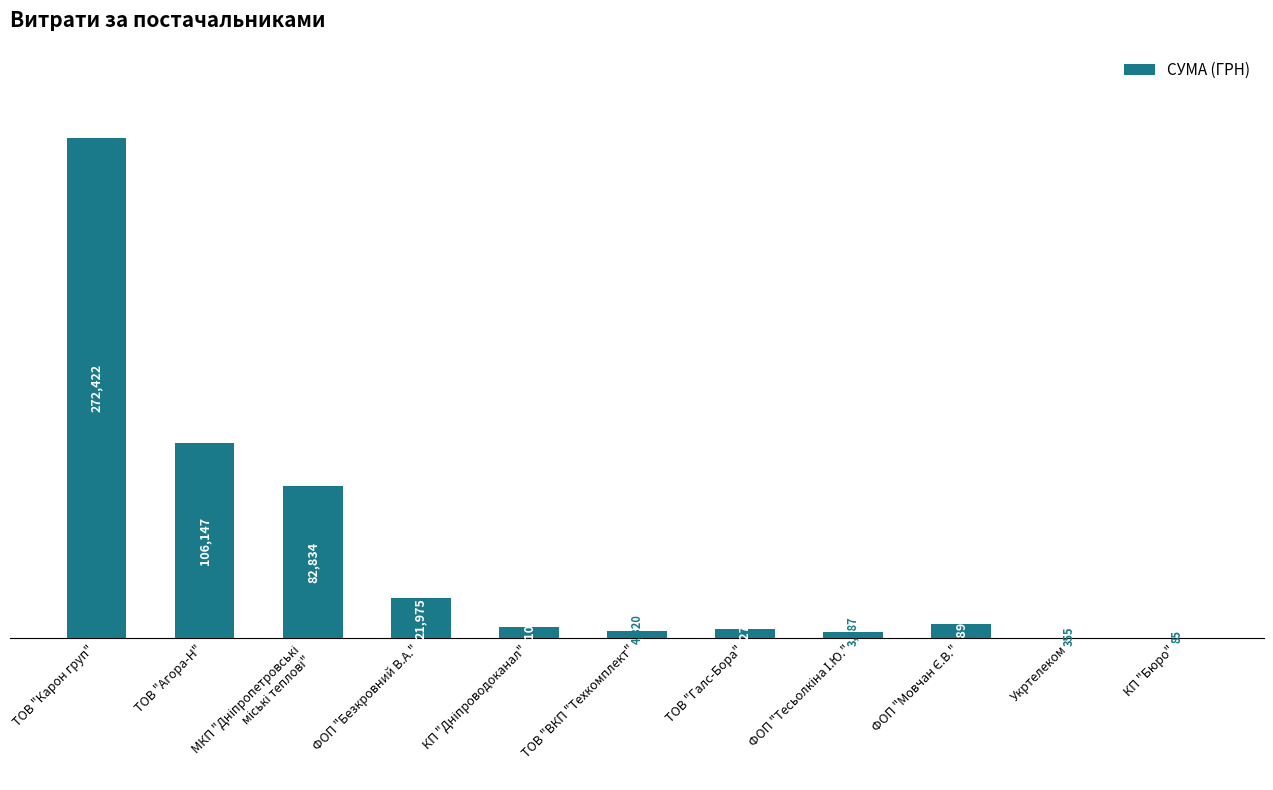

At which label is the value closest to 136253?

ТОВ "Агора-Н"